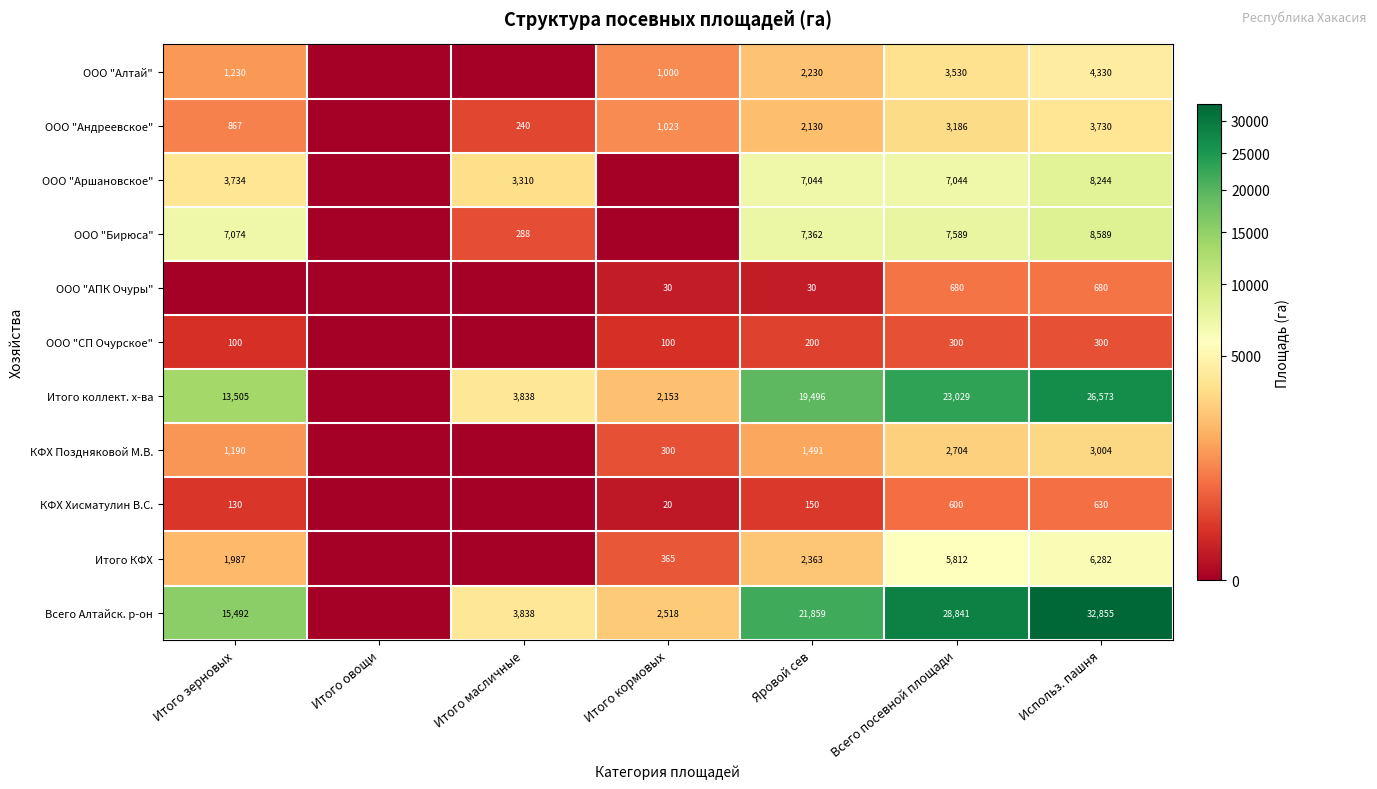

Which label corresponds to the largest value in the chart?

Использ. пашня